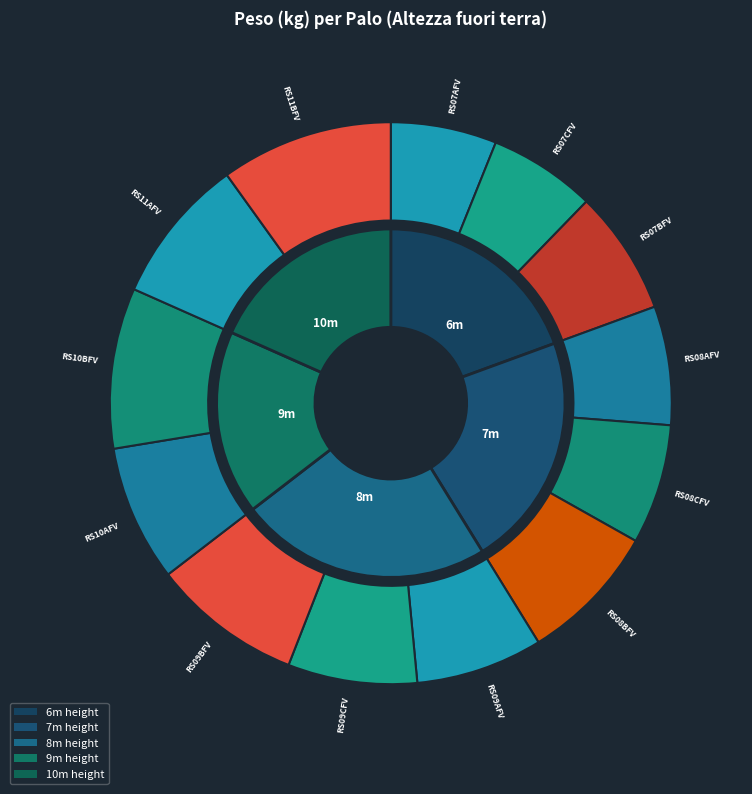

Is RS07CFV the majority of the pie?

No